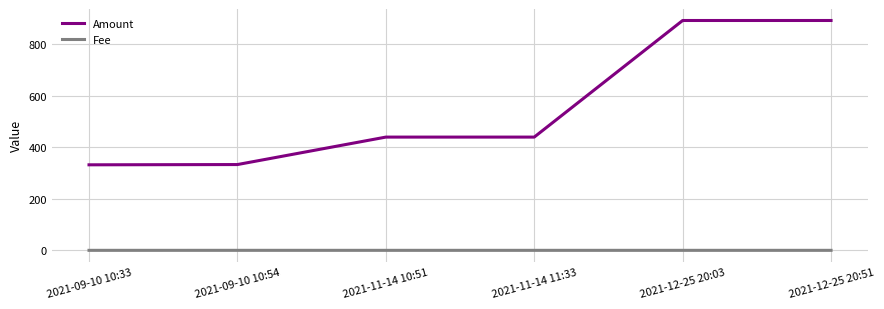

True or false: Amount and Fee intersect in this chart.

False